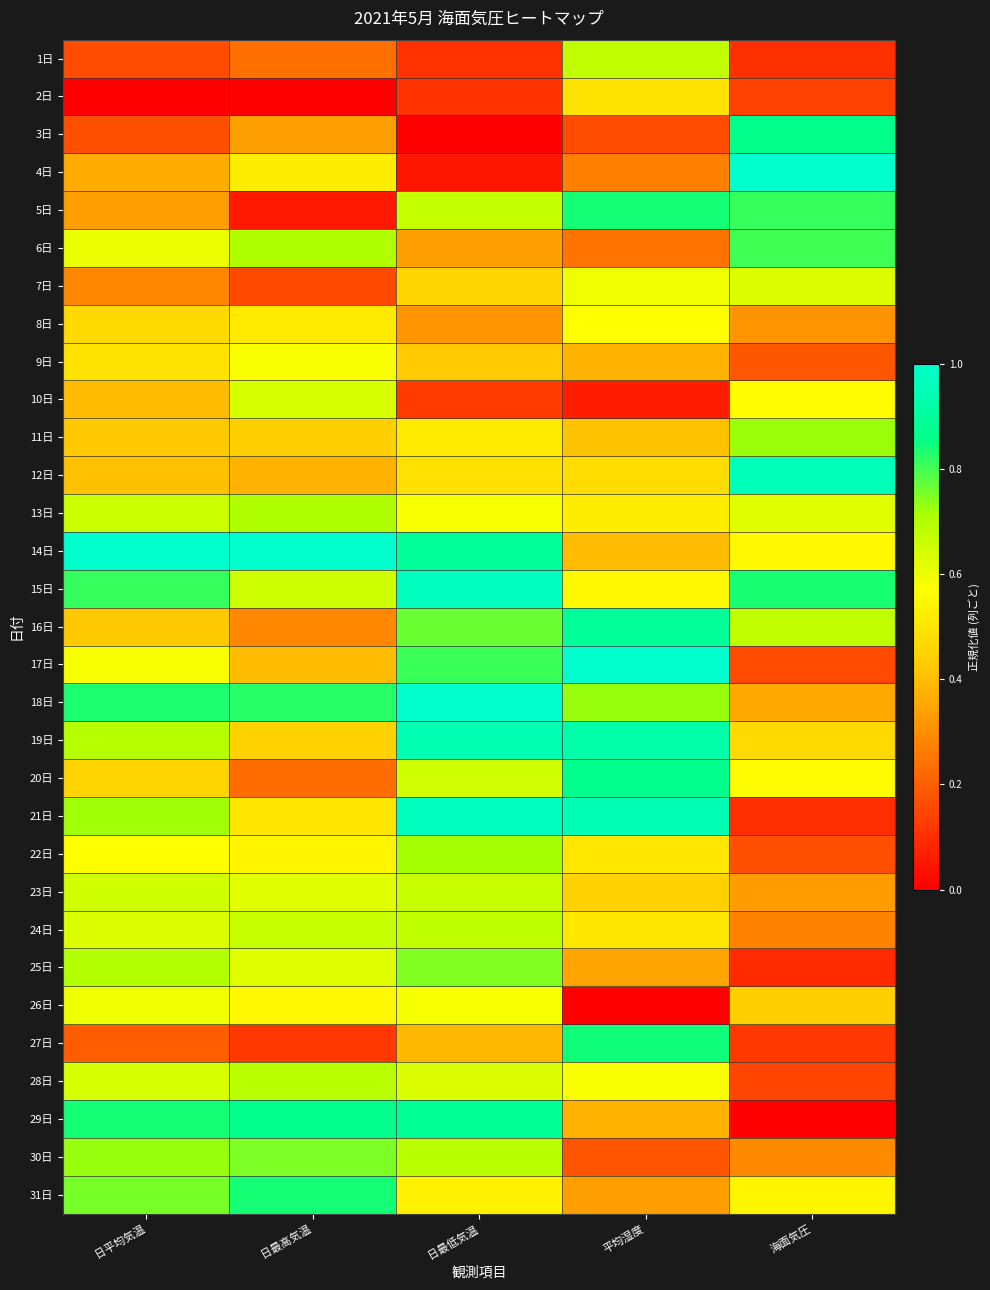

Reading left to right, transcribe all the data shown in this chart.

1日: 日平均気温=0.2	日最高気温=0.2	日最低気温=0.1	平均湿度=0.7	海面気圧=0.1
2日: 日平均気温=0.0	日最高気温=0.0	日最低気温=0.1	平均湿度=0.5	海面気圧=0.1
3日: 日平均気温=0.2	日最高気温=0.3	日最低気温=0.0	平均湿度=0.2	海面気圧=0.9
4日: 日平均気温=0.4	日最高気温=0.5	日最低気温=0.0	平均湿度=0.3	海面気圧=1.0
5日: 日平均気温=0.3	日最高気温=0.1	日最低気温=0.7	平均湿度=0.8	海面気圧=0.8
6日: 日平均気温=0.6	日最高気温=0.7	日最低気温=0.3	平均湿度=0.2	海面気圧=0.8
7日: 日平均気温=0.3	日最高気温=0.2	日最低気温=0.5	平均湿度=0.6	海面気圧=0.6
8日: 日平均気温=0.5	日最高気温=0.5	日最低気温=0.3	平均湿度=0.6	海面気圧=0.3
9日: 日平均気温=0.5	日最高気温=0.6	日最低気温=0.4	平均湿度=0.4	海面気圧=0.2
10日: 日平均気温=0.4	日最高気温=0.6	日最低気温=0.1	平均湿度=0.1	海面気圧=0.6
11日: 日平均気温=0.4	日最高気温=0.4	日最低気温=0.5	平均湿度=0.4	海面気圧=0.7
12日: 日平均気温=0.4	日最高気温=0.4	日最低気温=0.5	平均湿度=0.5	海面気圧=1.0
13日: 日平均気温=0.7	日最高気温=0.7	日最低気温=0.6	平均湿度=0.5	海面気圧=0.6
14日: 日平均気温=1.0	日最高気温=1.0	日最低気温=0.9	平均湿度=0.4	海面気圧=0.6
15日: 日平均気温=0.8	日最高気温=0.7	日最低気温=1.0	平均湿度=0.6	海面気圧=0.8
16日: 日平均気温=0.4	日最高気温=0.3	日最低気温=0.8	平均湿度=0.9	海面気圧=0.7
17日: 日平均気温=0.6	日最高気温=0.4	日最低気温=0.8	平均湿度=1.0	海面気圧=0.2
18日: 日平均気温=0.8	日最高気温=0.8	日最低気温=1.0	平均湿度=0.7	海面気圧=0.4
19日: 日平均気温=0.7	日最高気温=0.4	日最低気温=0.9	平均湿度=0.9	海面気圧=0.5
20日: 日平均気温=0.5	日最高気温=0.2	日最低気温=0.7	平均湿度=0.9	海面気圧=0.6
21日: 日平均気温=0.7	日最高気温=0.5	日最低気温=1.0	平均湿度=0.9	海面気圧=0.1
22日: 日平均気温=0.6	日最高気温=0.5	日最低気温=0.7	平均湿度=0.5	海面気圧=0.2
23日: 日平均気温=0.6	日最高気温=0.6	日最低気温=0.7	平均湿度=0.4	海面気圧=0.3
24日: 日平均気温=0.6	日最高気温=0.7	日最低気温=0.7	平均湿度=0.5	海面気圧=0.3
25日: 日平均気温=0.7	日最高気温=0.6	日最低気温=0.7	平均湿度=0.3	海面気圧=0.1
26日: 日平均気温=0.6	日最高気温=0.6	日最低気温=0.6	平均湿度=0.0	海面気圧=0.4
27日: 日平均気温=0.2	日最高気温=0.1	日最低気温=0.4	平均湿度=0.8	海面気圧=0.1
28日: 日平均気温=0.6	日最高気温=0.7	日最低気温=0.6	平均湿度=0.6	海面気圧=0.1
29日: 日平均気温=0.8	日最高気温=0.9	日最低気温=0.9	平均湿度=0.4	海面気圧=0.0
30日: 日平均気温=0.7	日最高気温=0.8	日最低気温=0.7	平均湿度=0.2	海面気圧=0.3
31日: 日平均気温=0.8	日最高気温=0.8	日最低気温=0.5	平均湿度=0.3	海面気圧=0.5